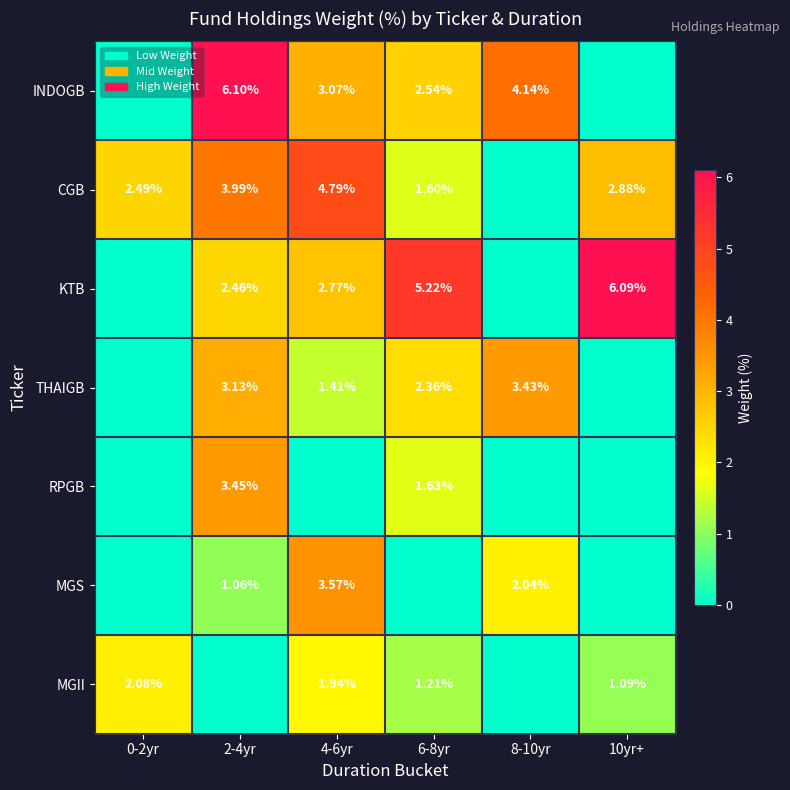

What is the maximum value shown in the chart?

6.1